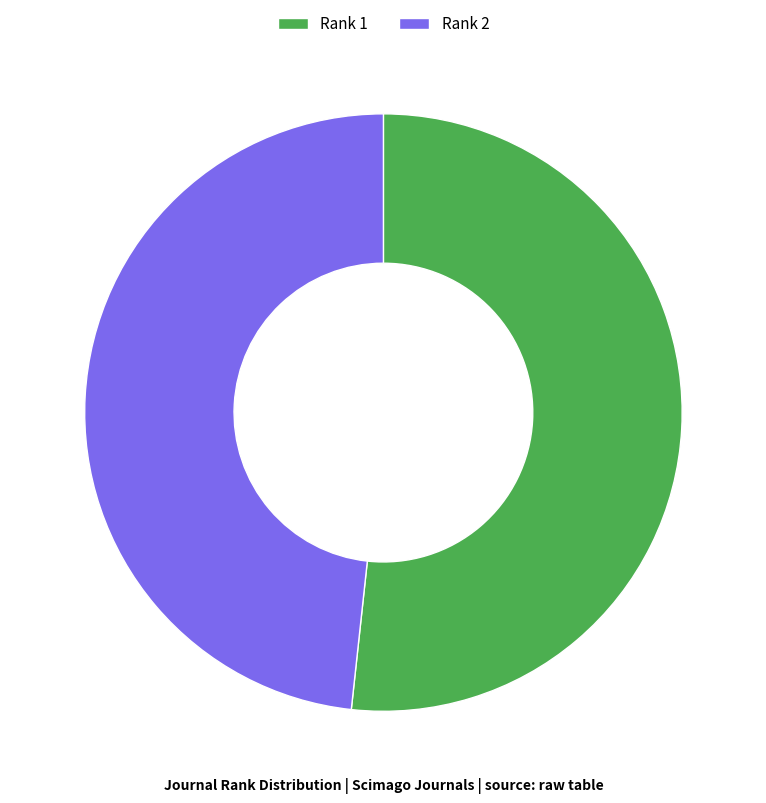

Is it true that Rank 2 is 59% of the pie?

False